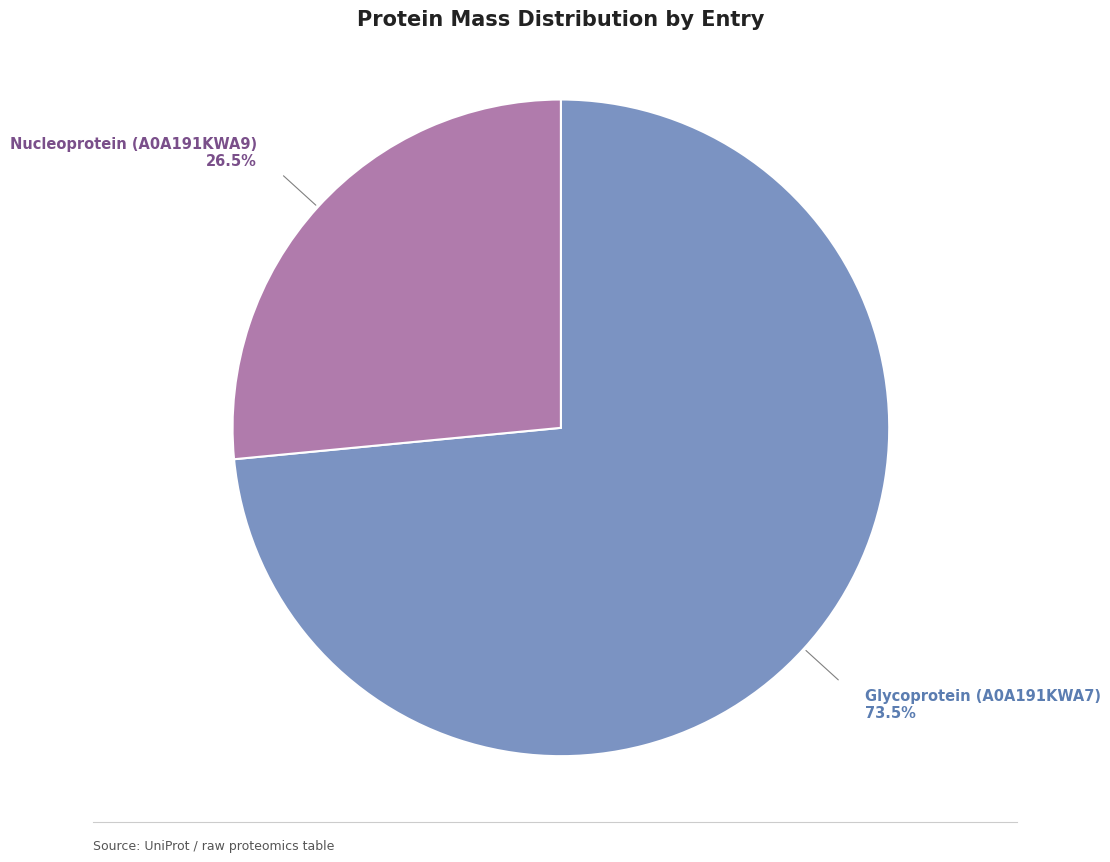

Does any single category account for the majority?

Yes